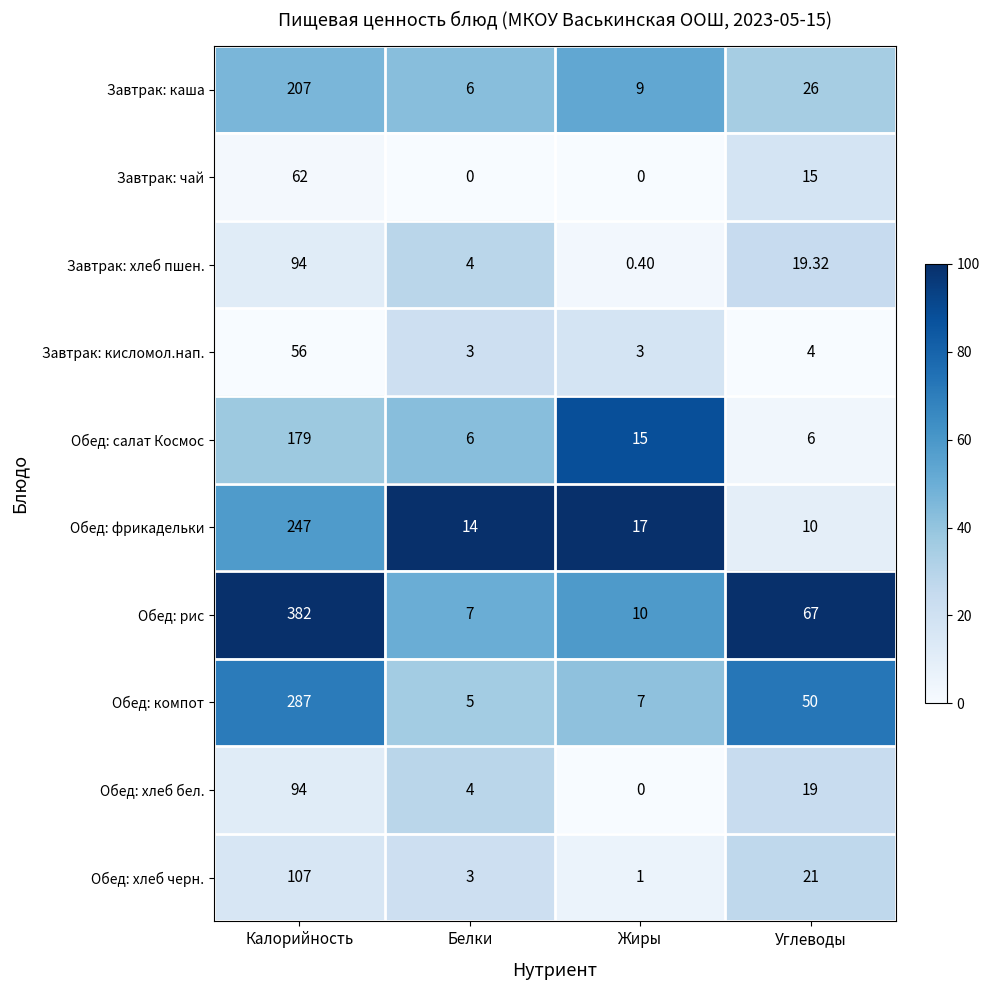

List the labels in order of Обед: фрикадельки value, smallest first.

Углеводы, Белки, Жиры, Калорийность